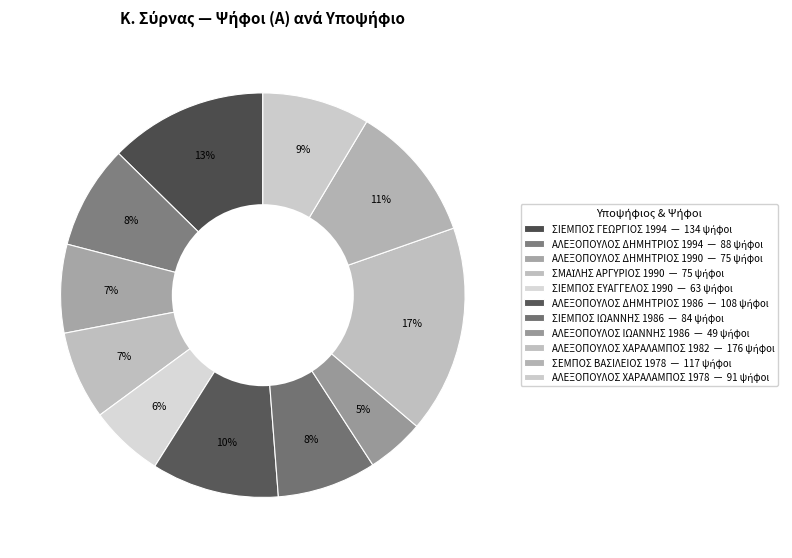

Count the number of slices in the pie.

11